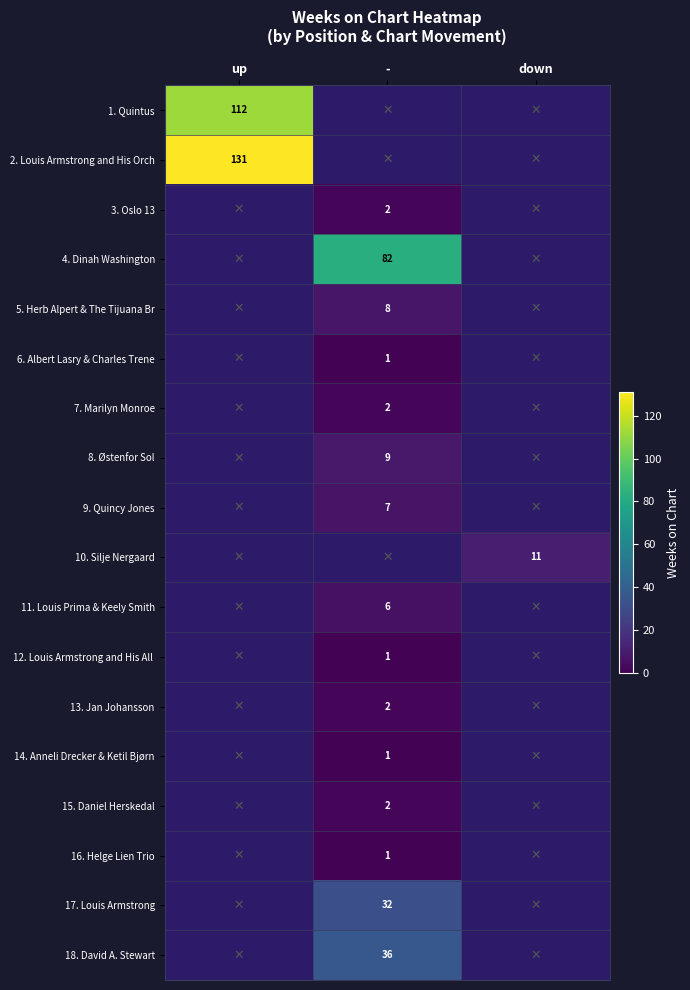

The 3. Oslo 13 series shows 2 at -. True or false?

True